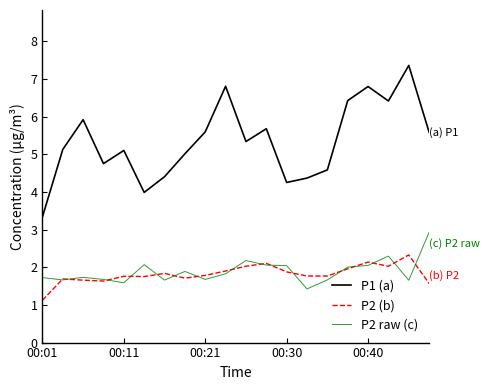

True or false: P1 (a) and P2 (b) cross at least once.

False